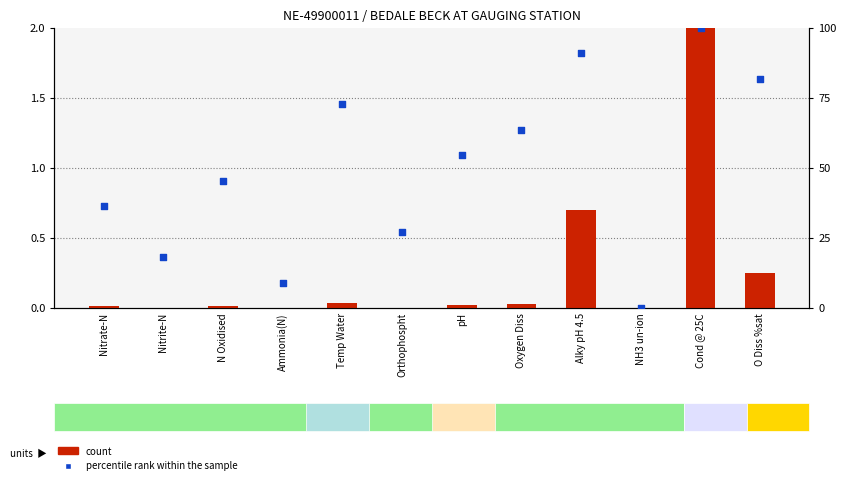

Which series reaches the minimum Y coordinate?

percentile rank within the sample